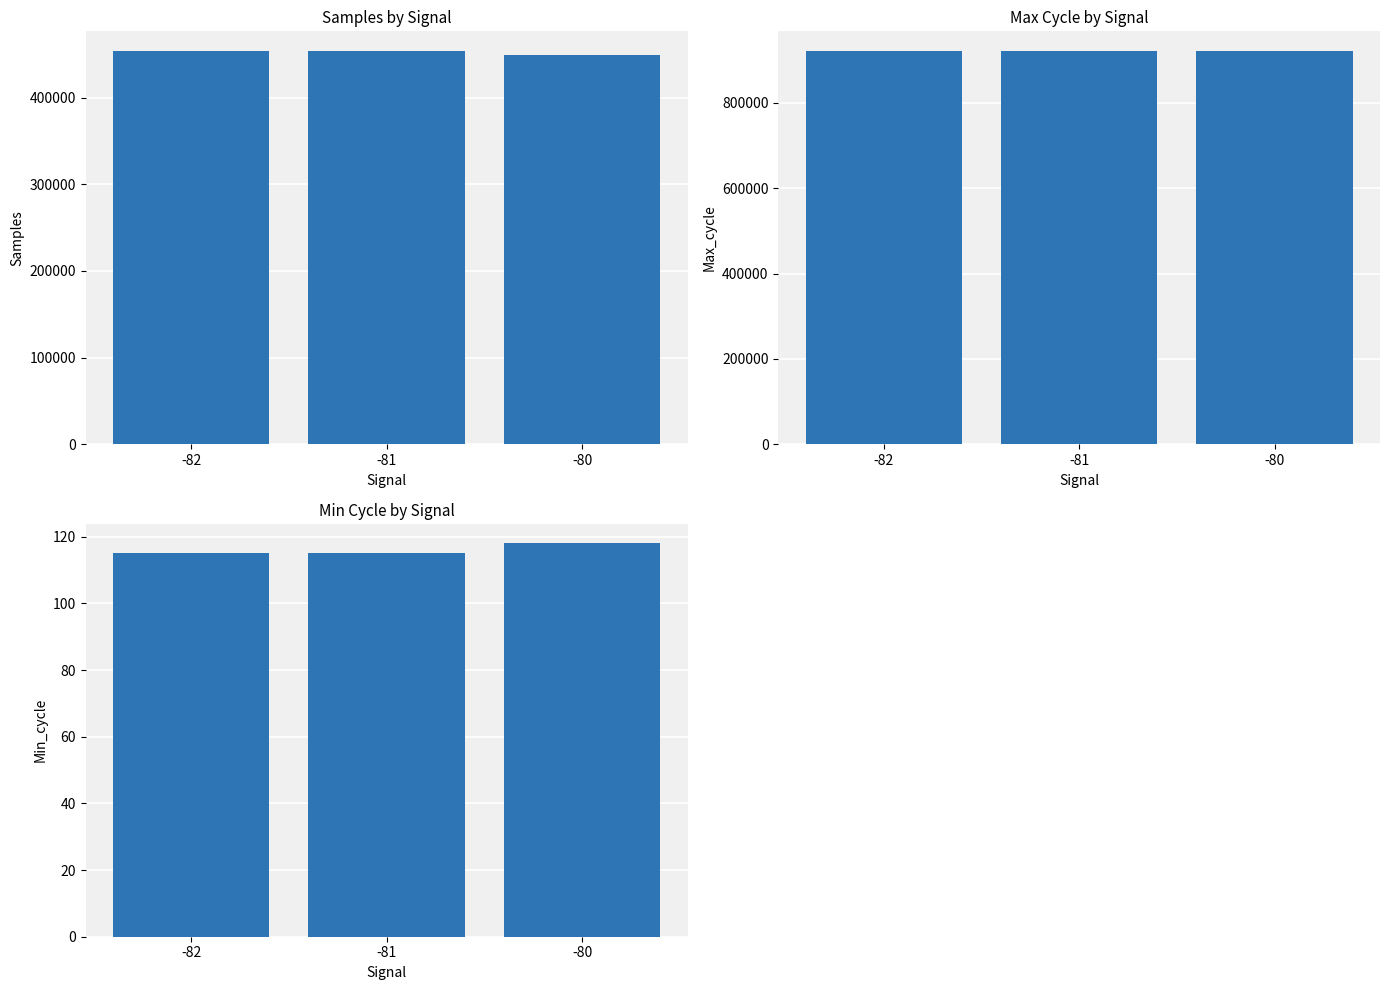

Are the bars grouped side by side (vs. stacked)?

Yes